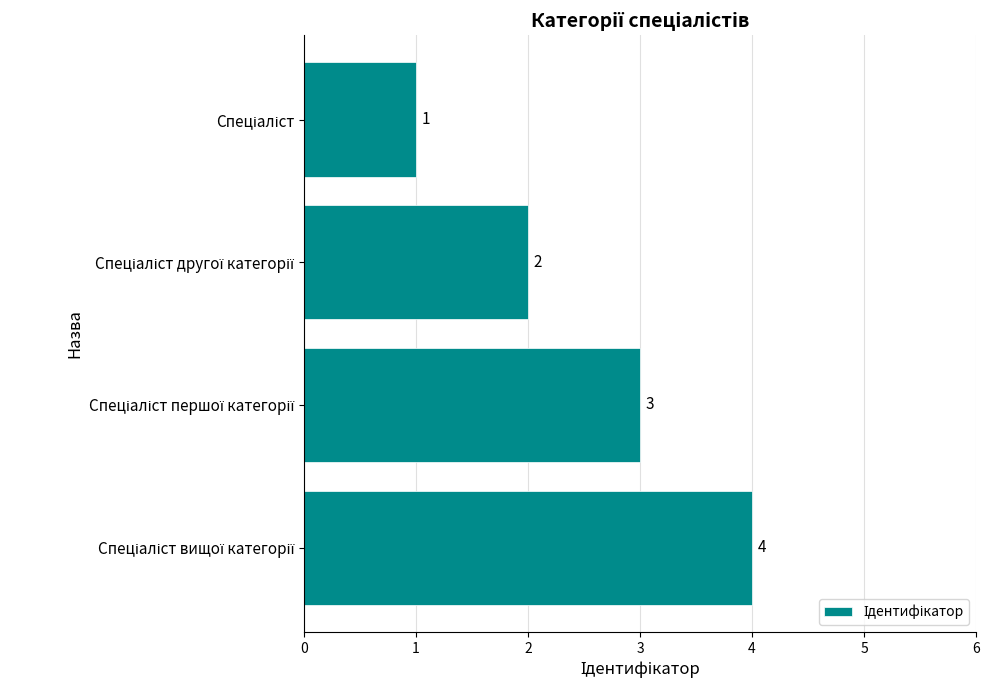

Count the values in the range 2 to 4.

3